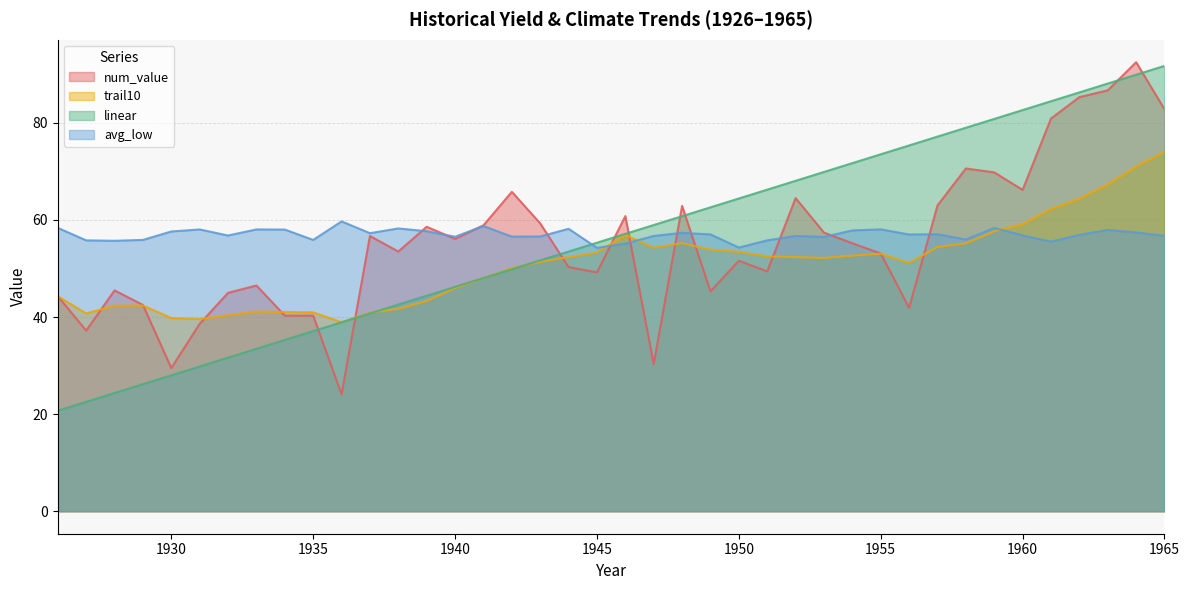

What is the average value of the trail10 series?

50.8